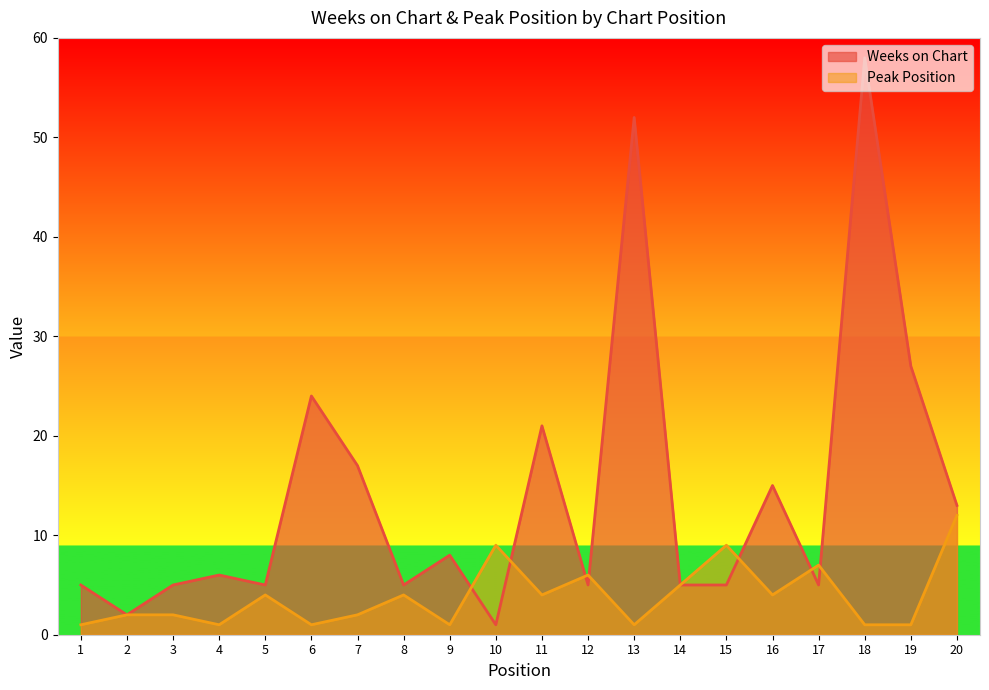

The value of Weeks on Chart at 16 is 15. True or false?

True